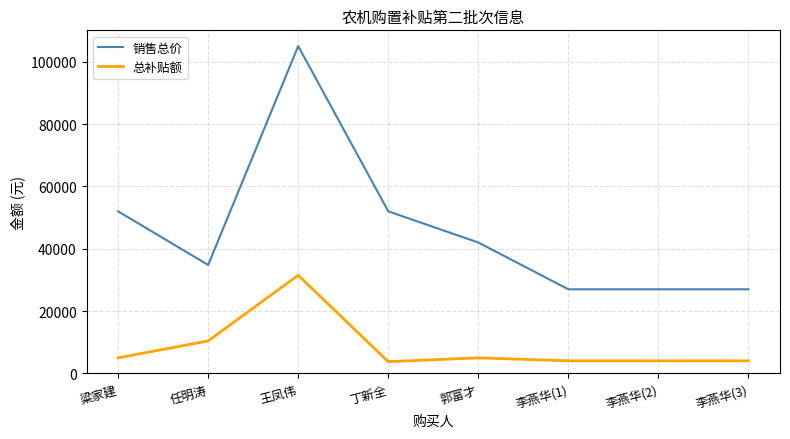

Where is the first local minimum for 总补贴额?

丁新全